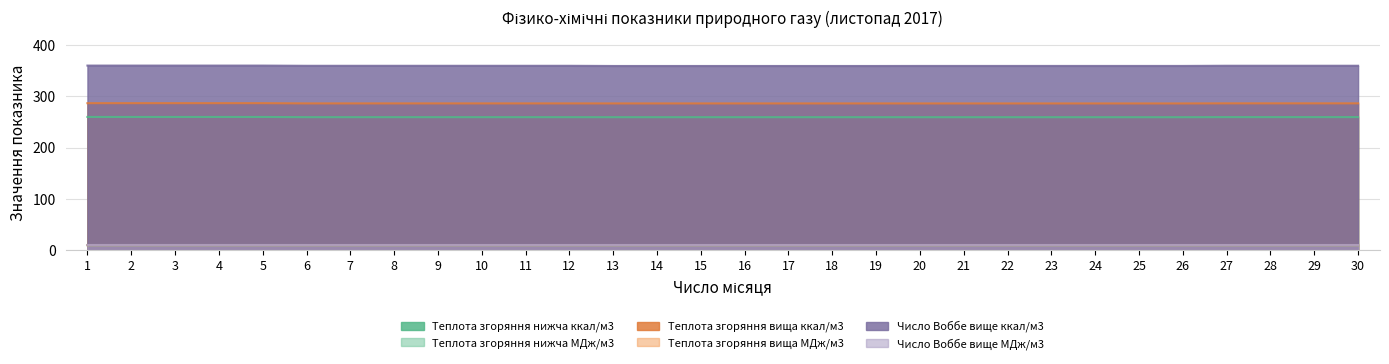

Which series has the largest total across all categories?

Число Воббе вище ккал/м3